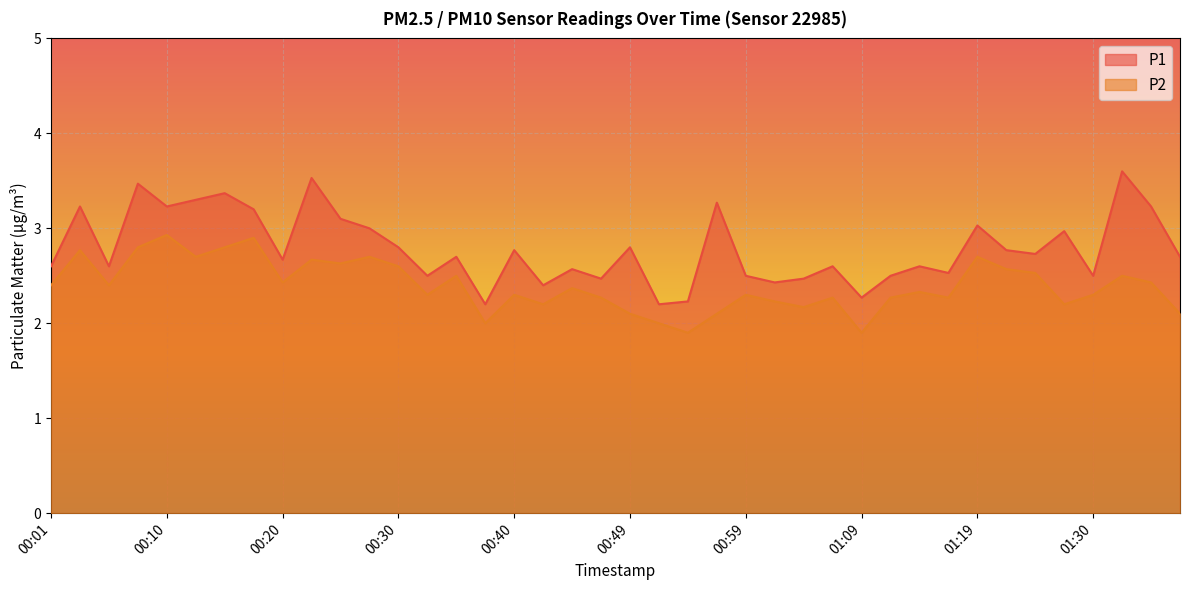

Reading right to left, list all the values displayed in this chart.

P1: 01:38=2.7	01:35=3.2	01:33=3.6	01:30=2.5	01:27=3.0	01:25=2.7	01:22=2.8	01:19=3.0	01:17=2.5	01:14=2.6	01:12=2.5	01:09=2.3	01:07=2.6	01:04=2.5	01:02=2.4	00:59=2.5	00:57=3.3	00:54=2.2	00:52=2.2	00:49=2.8	00:47=2.5	00:45=2.6	00:42=2.4	00:40=2.8	00:37=2.2	00:35=2.7	00:32=2.5	00:30=2.8	00:28=3.0	00:25=3.1	00:23=3.5	00:20=2.7	00:18=3.2	00:15=3.4	00:13=3.3	00:10=3.2	00:08=3.5	00:06=2.6	00:03=3.2	00:01=2.6
P2: 01:38=2.1	01:35=2.4	01:33=2.5	01:30=2.3	01:27=2.2	01:25=2.5	01:22=2.6	01:19=2.7	01:17=2.3	01:14=2.3	01:12=2.3	01:09=1.9	01:07=2.3	01:04=2.2	01:02=2.2	00:59=2.3	00:57=2.1	00:54=1.9	00:52=2.0	00:49=2.1	00:47=2.3	00:45=2.4	00:42=2.2	00:40=2.3	00:37=2.0	00:35=2.5	00:32=2.3	00:30=2.6	00:28=2.7	00:25=2.6	00:23=2.7	00:20=2.4	00:18=2.9	00:15=2.8	00:13=2.7	00:10=2.9	00:08=2.8	00:06=2.4	00:03=2.8	00:01=2.4